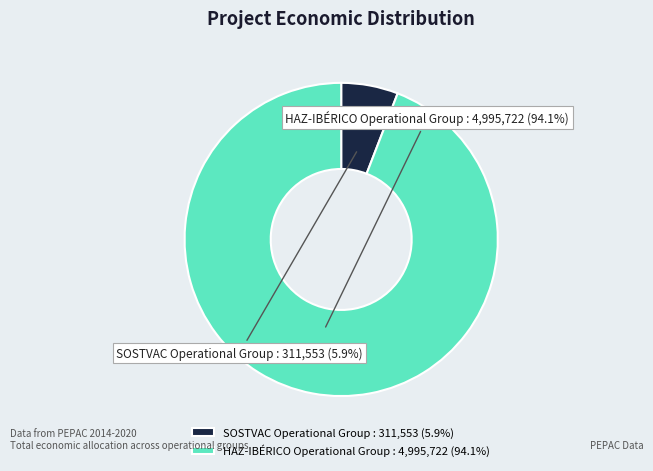

Does SOSTVAC Operational Group account for over 50% of the chart?

No